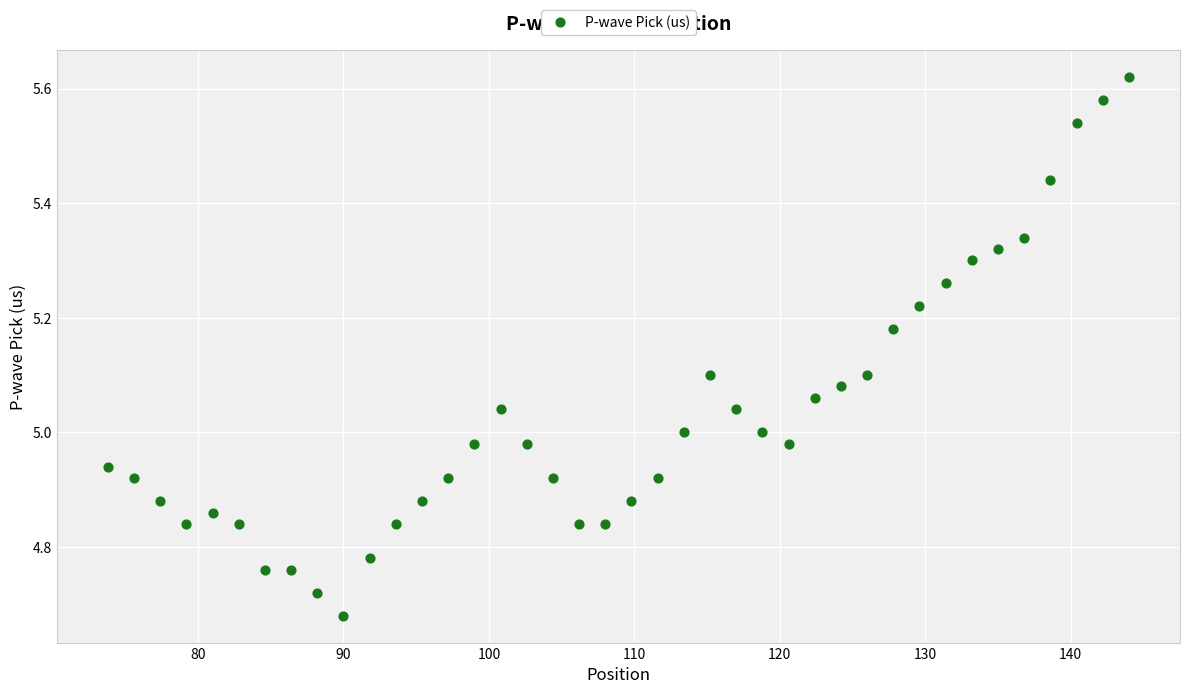

What is the range of X values (max minus min)?

70.2